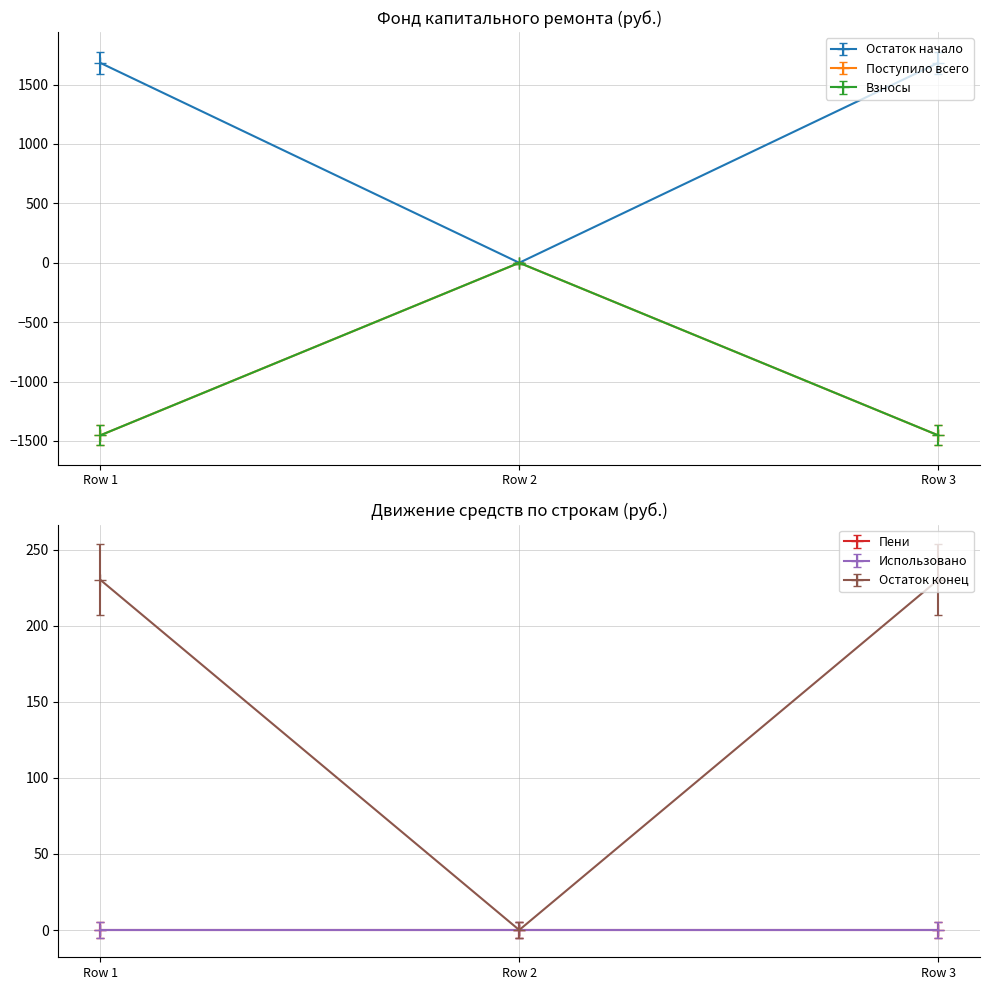

Count the number of categories in the chart.

3